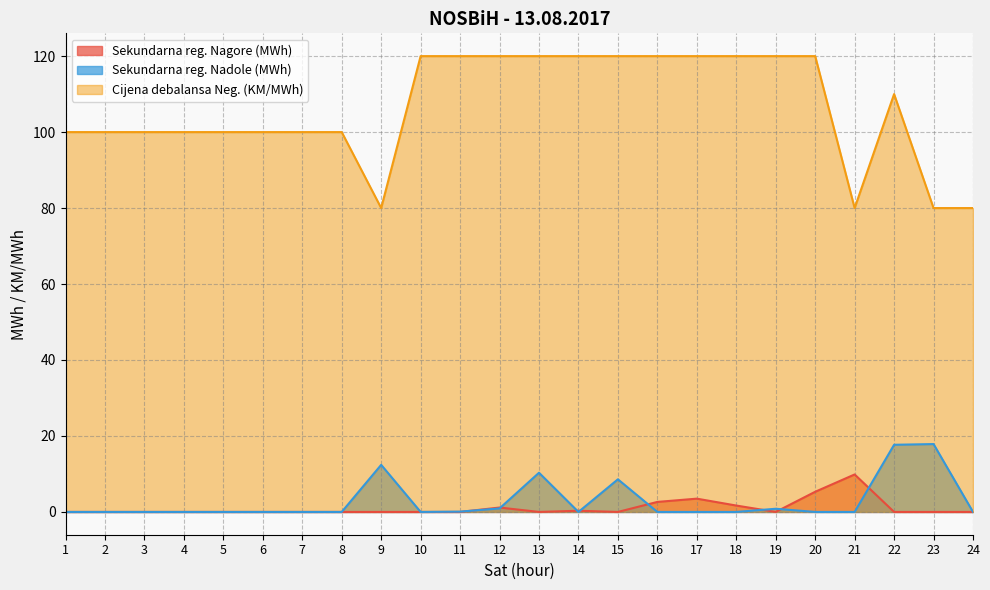

Reading left to right, what are all the values shown in this chart?

Sekundarna reg. Nagore (MWh): 1=0.0	2=0.0	3=0.0	4=0.0	5=0.0	6=0.0	7=0.0	8=0.0	9=0.0	10=0.0	11=0.0	12=1.2	13=0.0	14=0.3	15=0.0	16=2.6	17=3.5	18=1.7	19=0.0	20=5.3	21=9.9	22=0.0	23=0.0	24=0.0
Sekundarna reg. Nadole (MWh): 1=0.0	2=0.0	3=0.0	4=0.0	5=0.0	6=0.0	7=0.0	8=0.0	9=12.4	10=0.0	11=0.1	12=0.9	13=10.3	14=0.0	15=8.6	16=0.0	17=0.0	18=0.0	19=0.8	20=0.0	21=0.0	22=17.7	23=17.9	24=0.0
Cijena debalansa Neg. (KM/MWh): 1=100.0	2=100.0	3=100.0	4=100.0	5=100.0	6=100.0	7=100.0	8=100.0	9=80.0	10=120.0	11=120.0	12=120.0	13=120.0	14=120.0	15=120.0	16=120.0	17=120.0	18=120.0	19=120.0	20=120.0	21=80.0	22=110.0	23=80.0	24=80.0